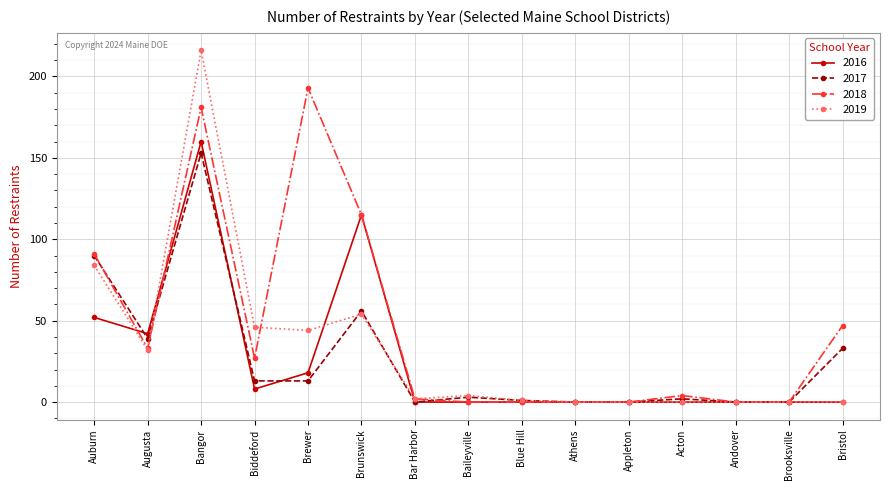

What is the total value across all series at Auburn?

317